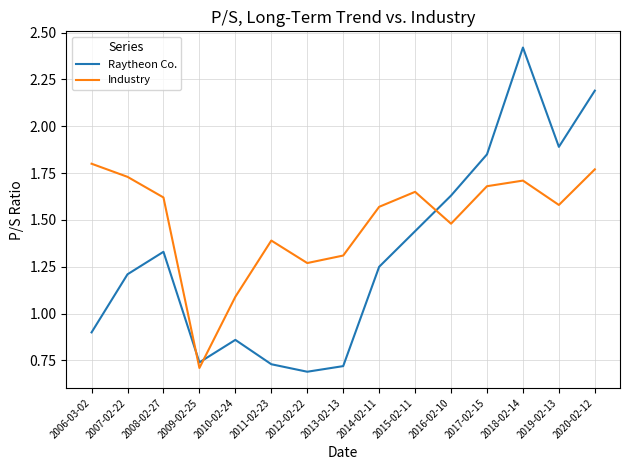

What position from the right is 2020-02-12?

1